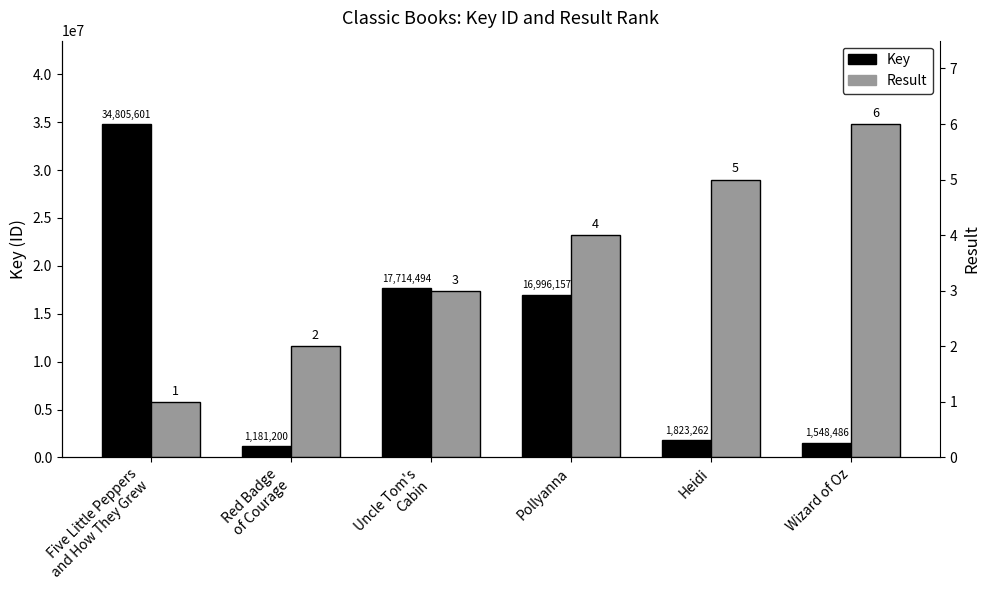

Count the Result values in the range 2 to 5.

4